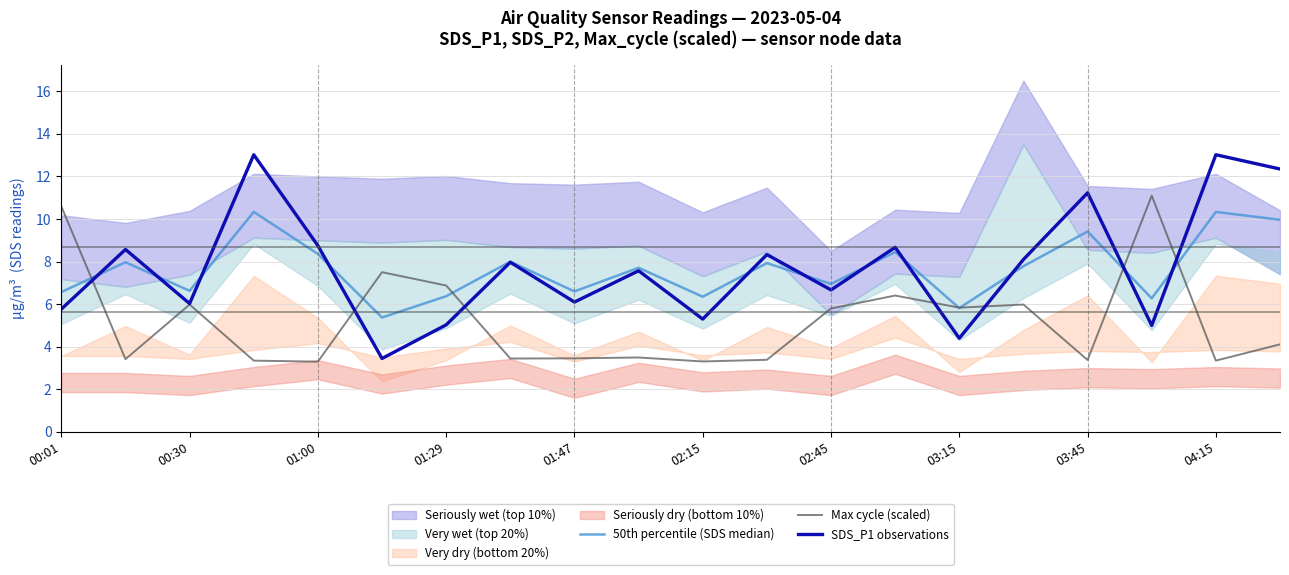

The Max cycle (scaled) series shows 3.3 at 02:15. True or false?

True